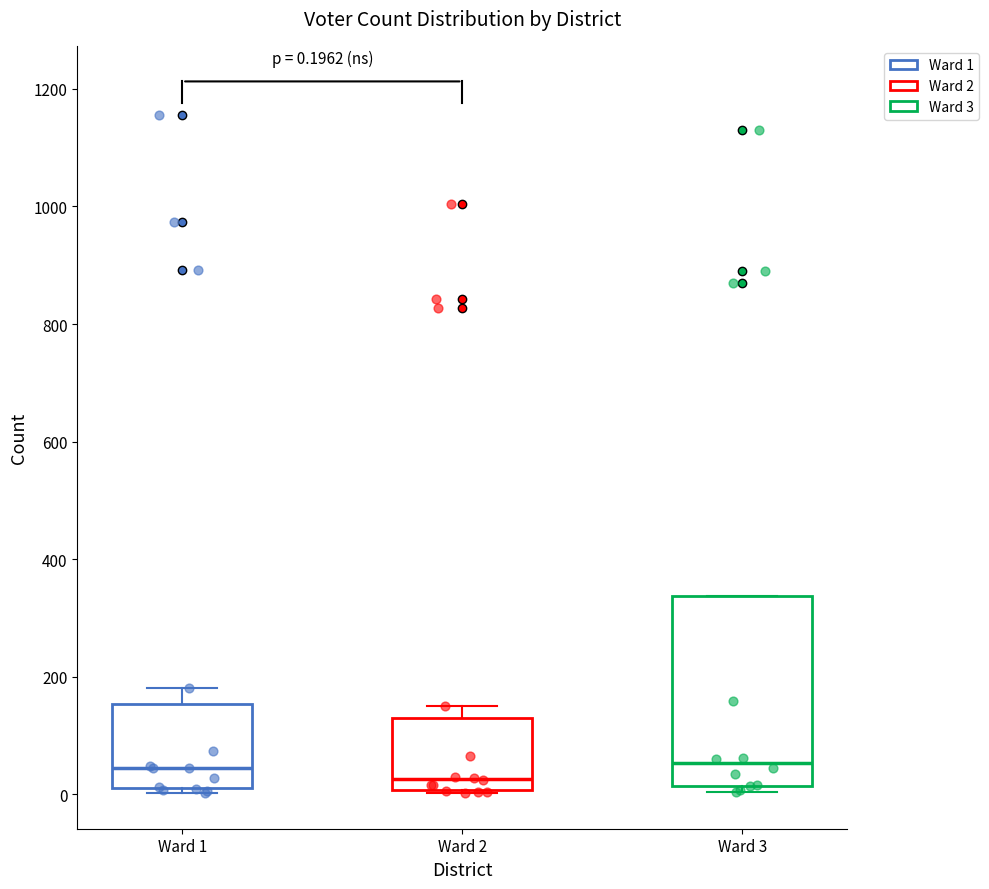

Comparing the boxes themselves (not the whiskers), which one is the tallest?

Ward 3